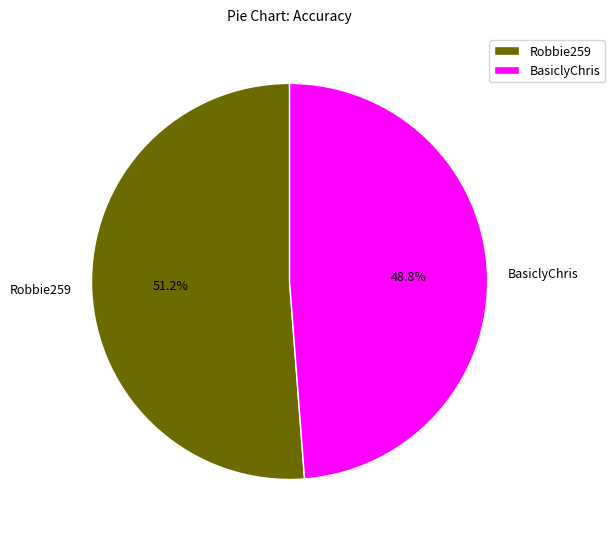

Which category has the smallest portion of the pie?

BasiclyChris